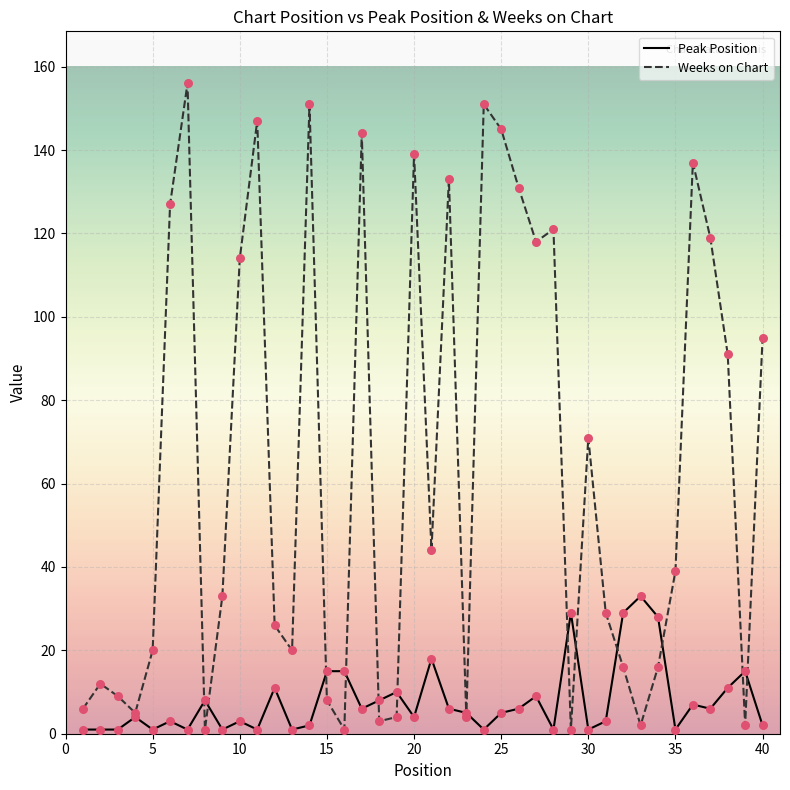

What is the greatest value displayed?

156